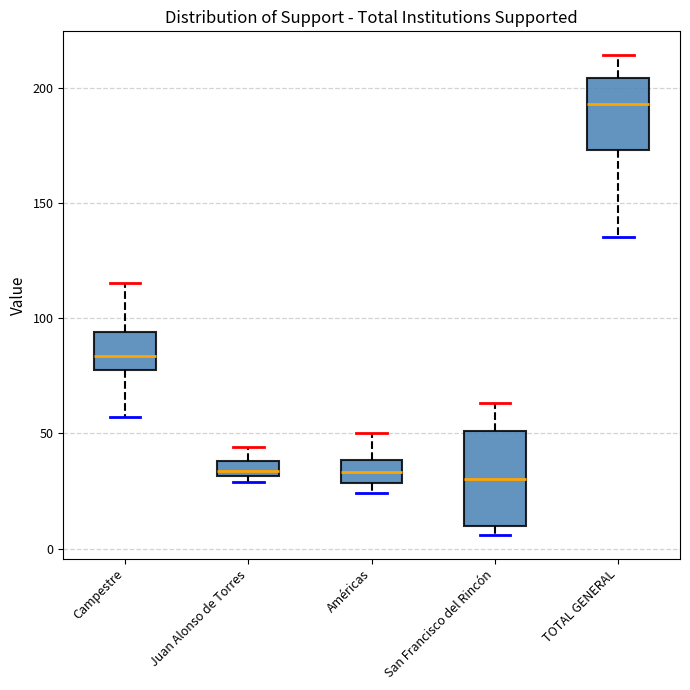

Comparing the boxes themselves (not the whiskers), which one is the tallest?

San Francisco del Rincón